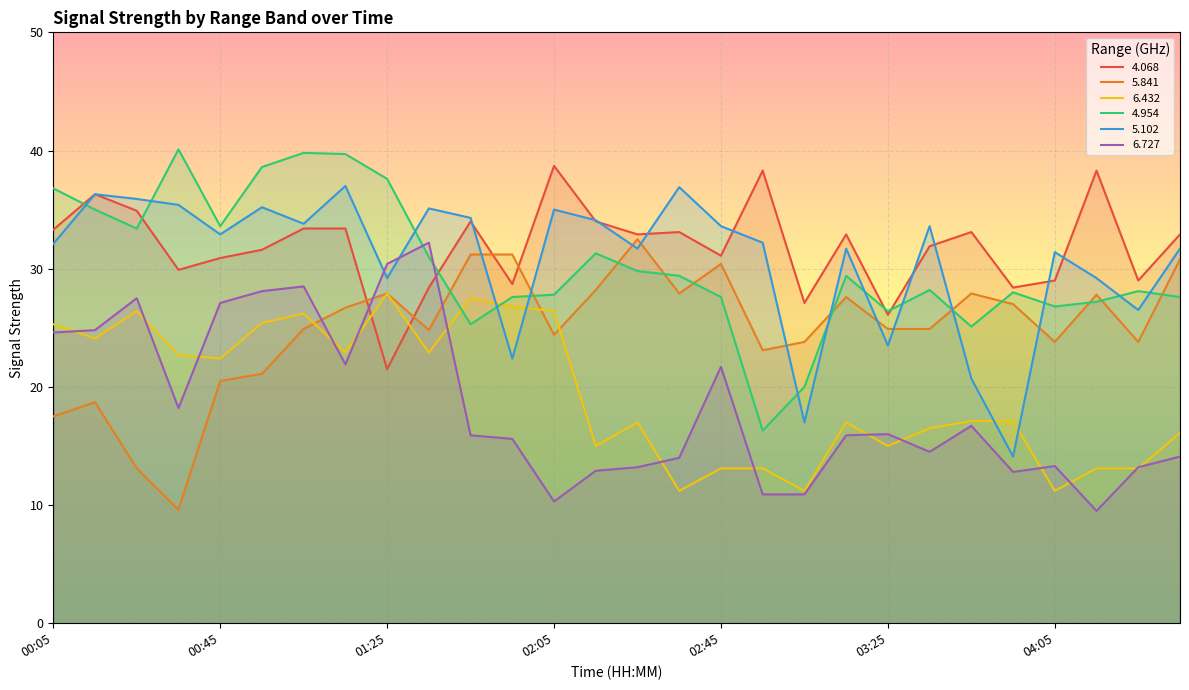

What is the approximate value of   5.102 at 00:25?

35.9